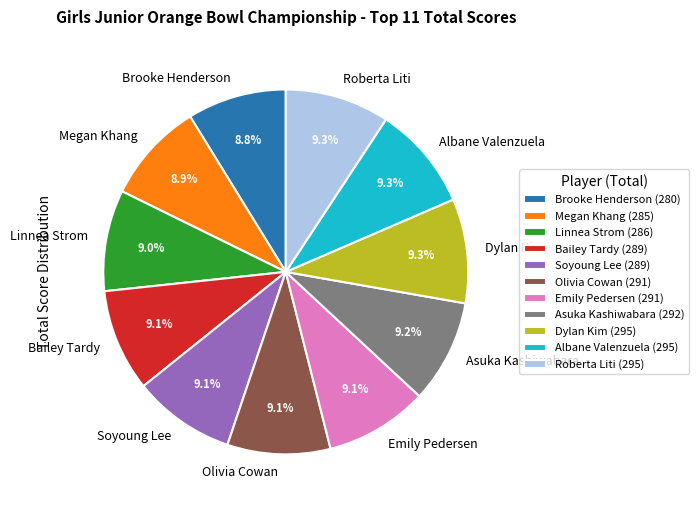

Combined, do Soyoung Lee and Linnea Strom account for over 50%?

No